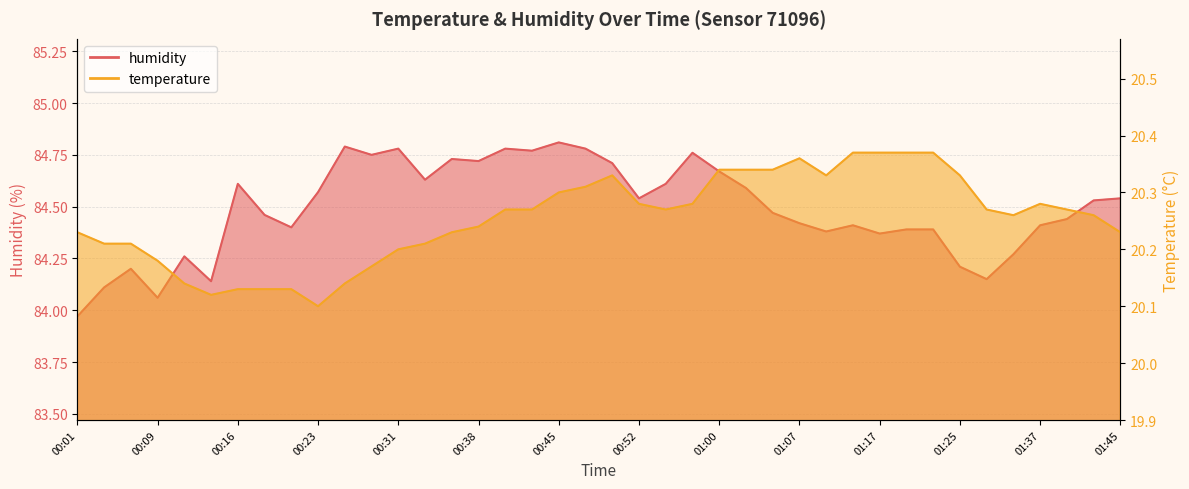

Rank the series by their average value, from highest to lowest.

humidity, temperature